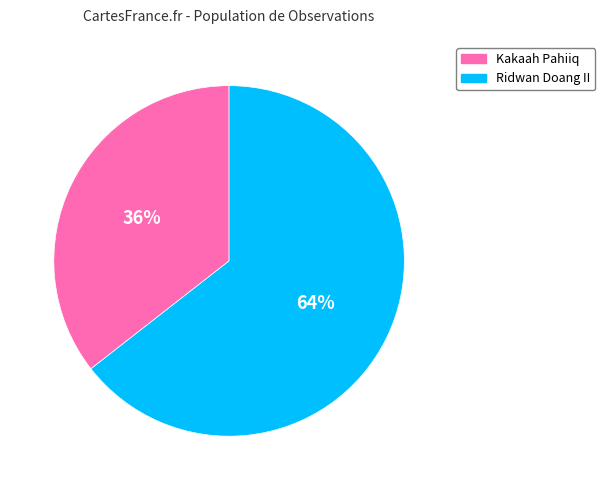

The Ridwan Doang II slice represents 56% of the pie. True or false?

False